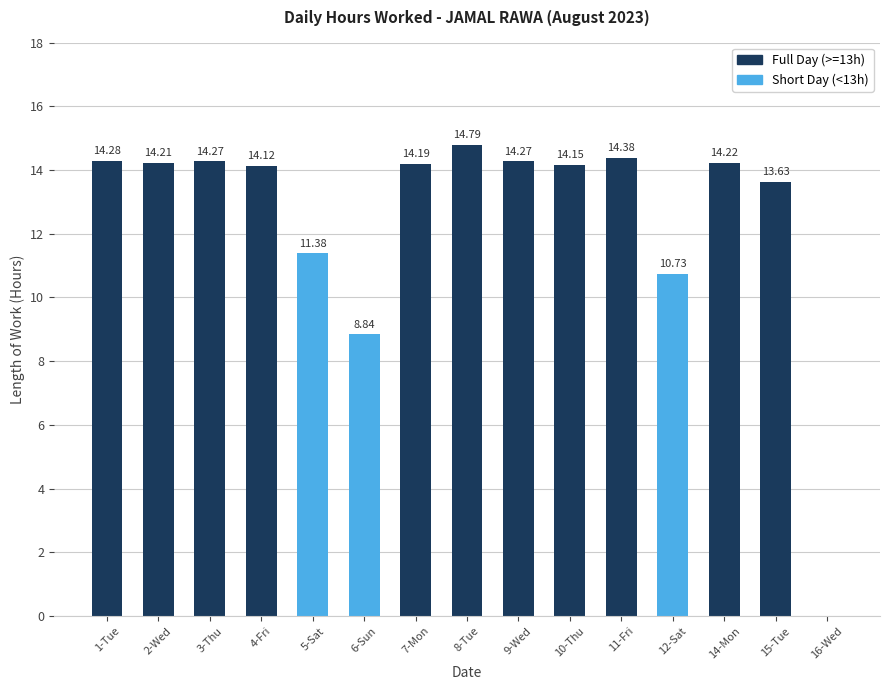

Reading left to right, transcribe all the data shown in this chart.

14.3	14.2	14.3	14.1	11.4	8.8	14.2	14.8	14.3	14.2	14.4	10.7	14.2	13.6	0.0